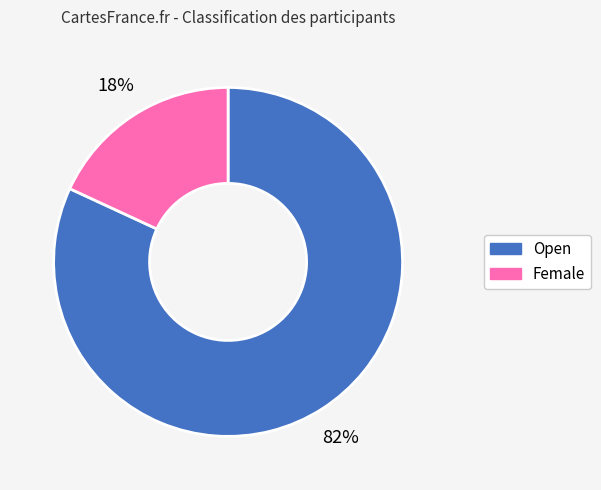

How many segments does this pie chart have?

2